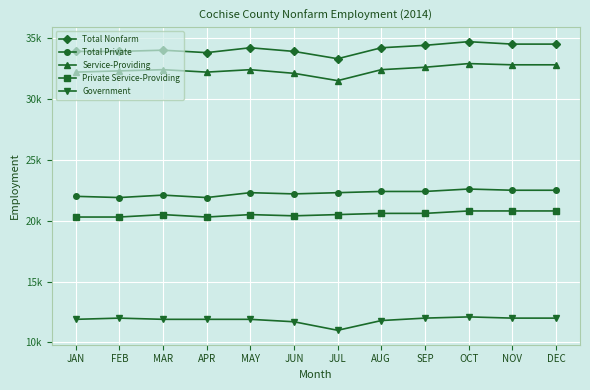

Count the number of data series in this chart.

5